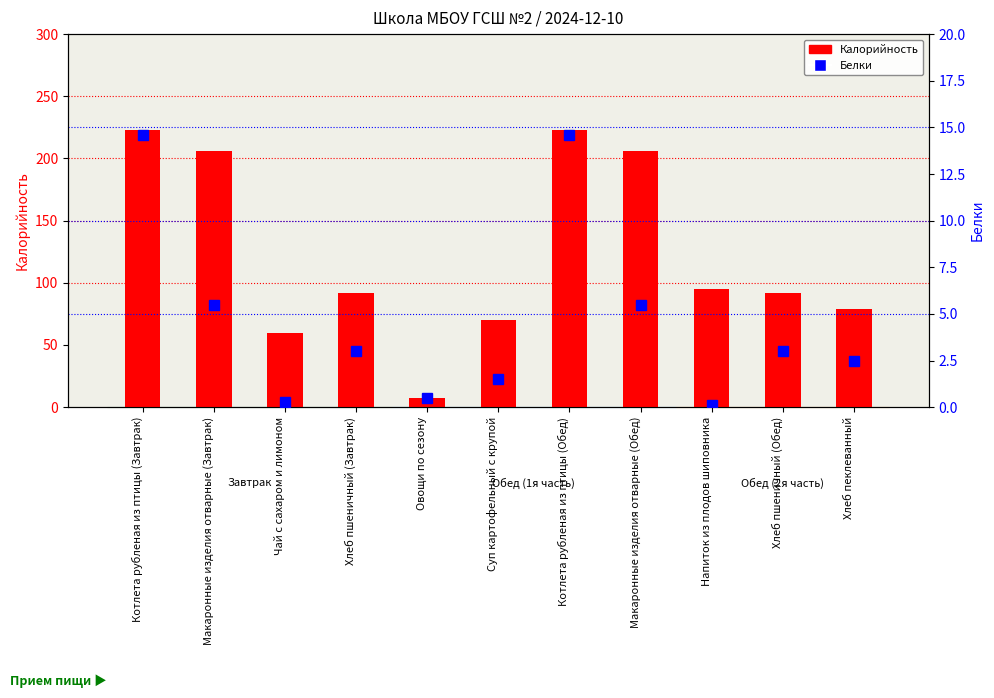

What is the smallest value displayed?

0.1